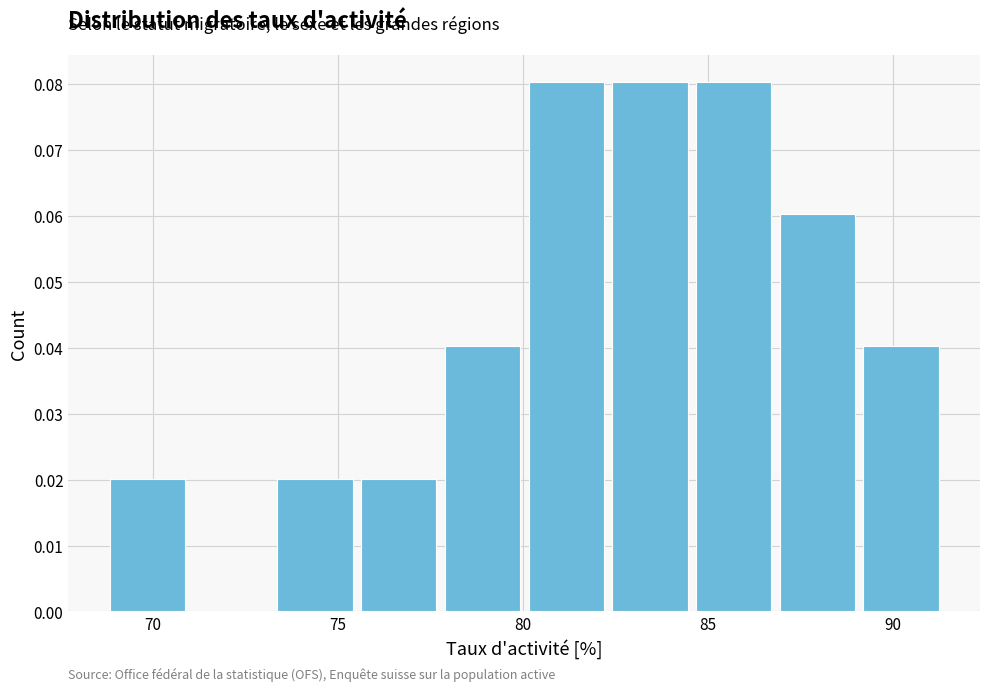

Reading left to right, transcribe this chart: for each bar, give the range it covers on the x-axis and its height. Neither the bar edges nor the heights are printed on the chart, so give them approximately, as read against the axes.

69.0 to 71.0: 0.02
71.0 to 73.5: 0
73.5 to 75.5: 0.02
75.5 to 78.0: 0.02
78.0 to 80.0: 0.04
80.0 to 82.5: 0.08
82.5 to 84.5: 0.08
84.5 to 87.0: 0.08
87.0 to 89.0: 0.06
89.0 to 91.5: 0.04